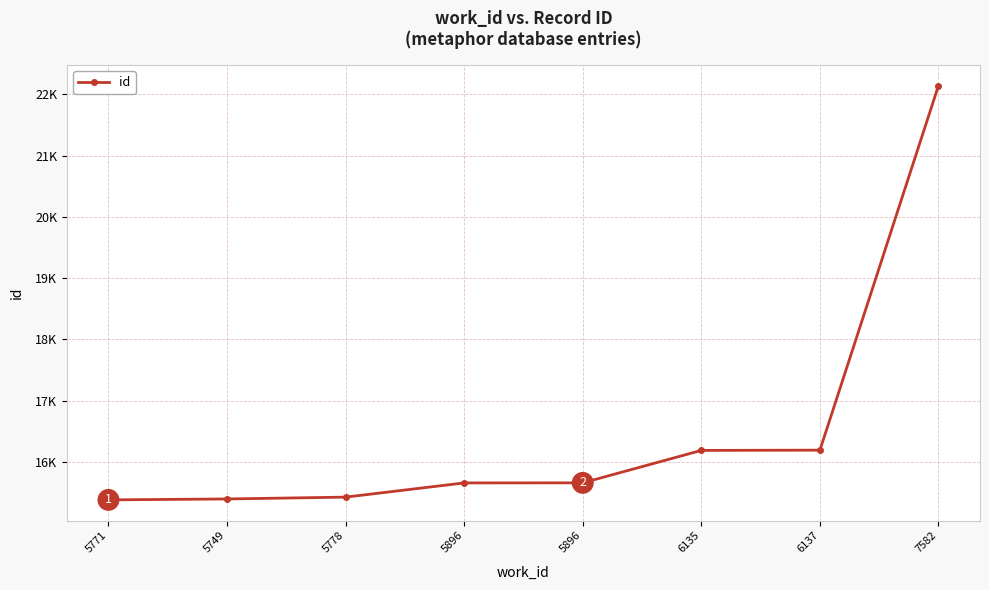

Reading left to right, extract all data points from this chart.

15378	15393	15423	15655	15656	16186	16190	22143